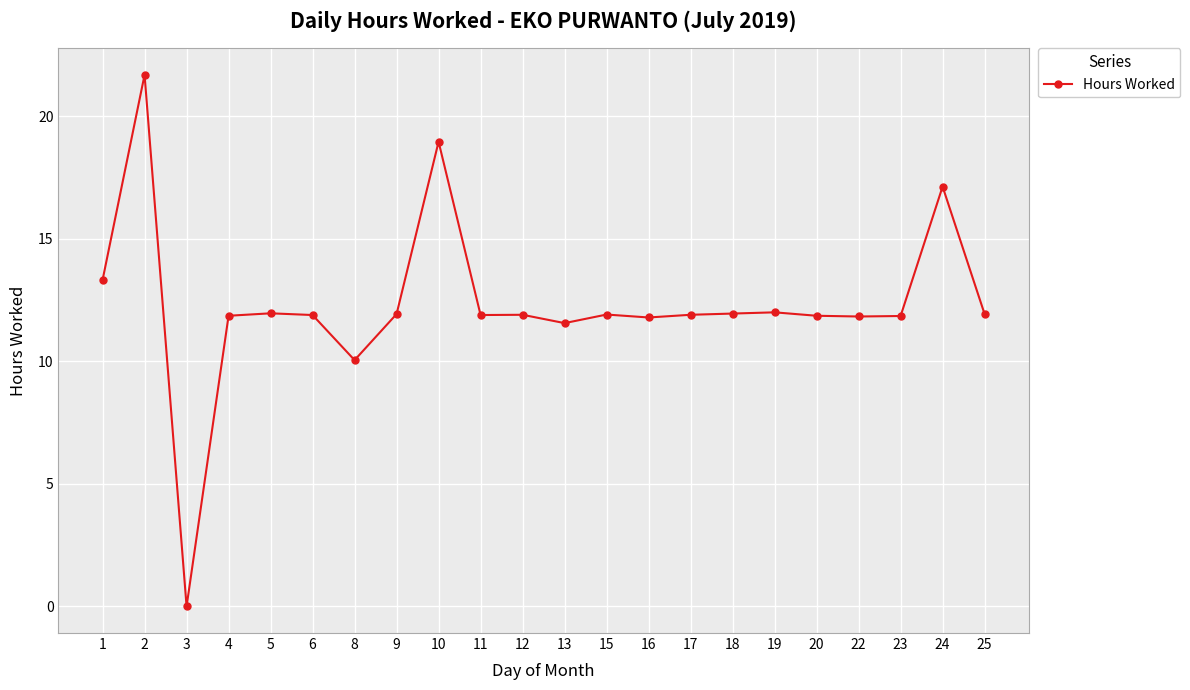

Which has a higher value, 15 or 1?

1